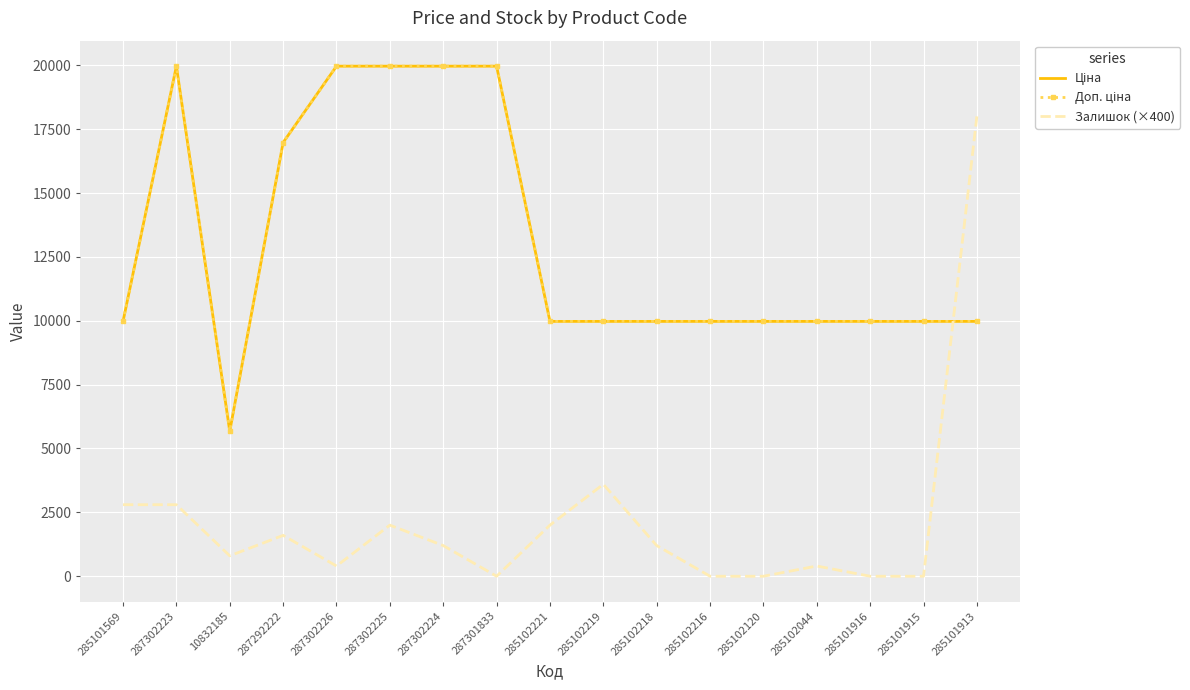

List the labels in order of Ціна value, largest first.

287302223, 287302226, 287302225, 287302224, 287301833, 287292222, 285101569, 285102221, 285102219, 285102218, 285102216, 285102120, 285102044, 285101916, 285101915, 285101913, 10832185